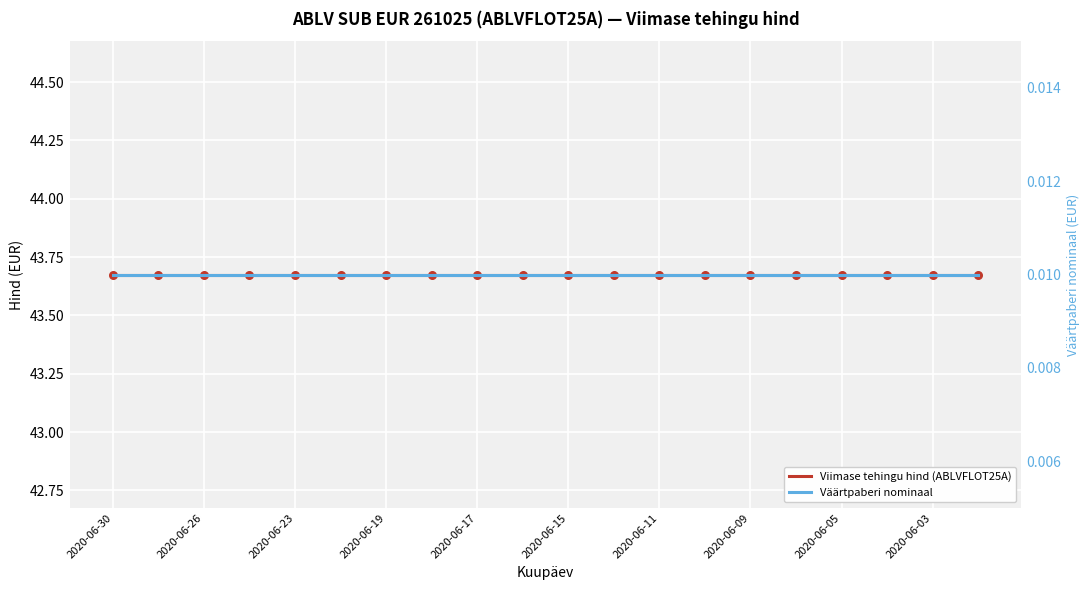

Which series reaches the maximum Y coordinate?

Viimase tehingu hind (ABLVFLOT25A)